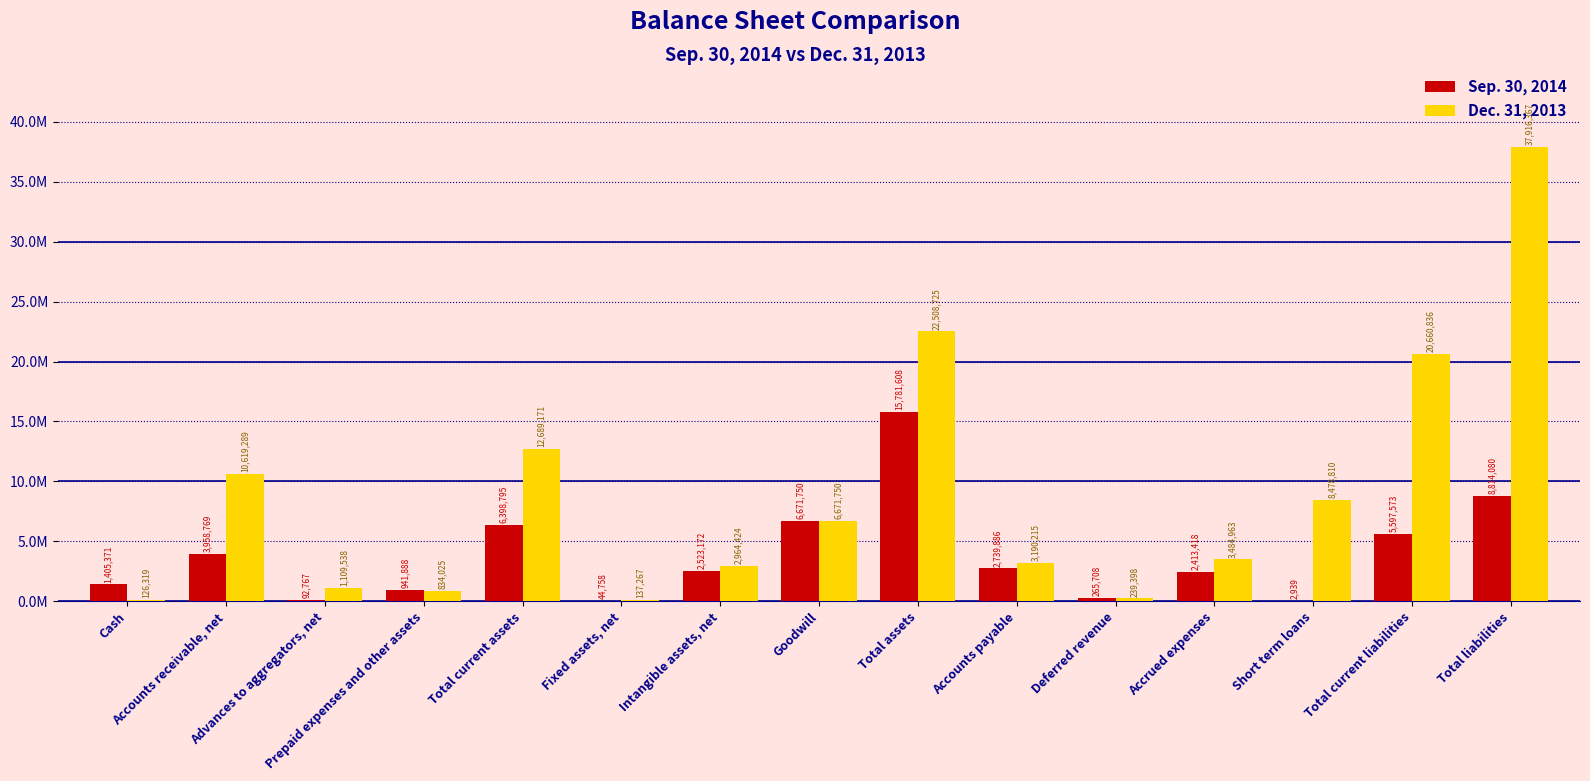

What are all the series names shown in the legend?

Sep. 30, 2014, Dec. 31, 2013